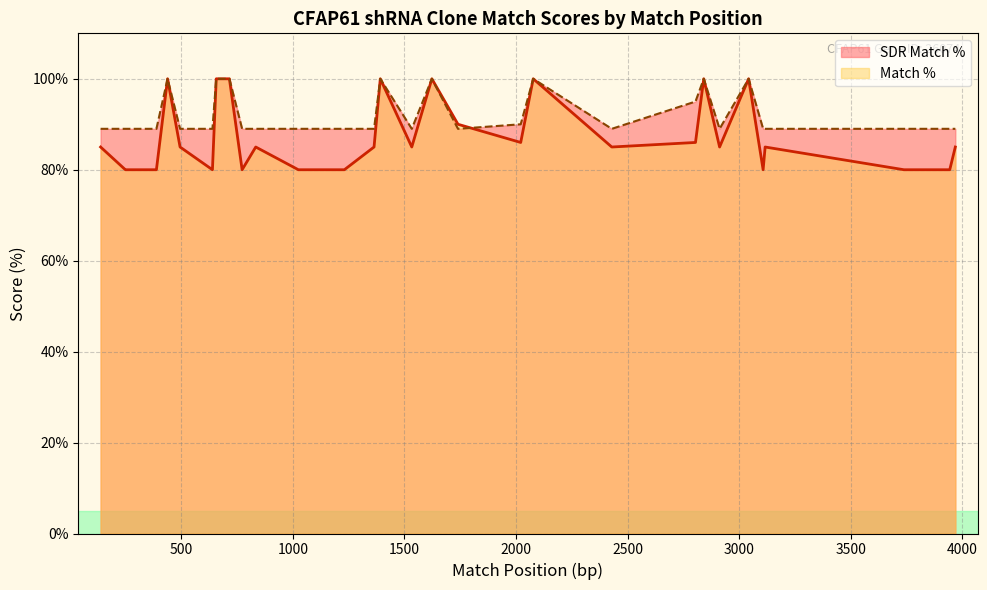

Is the value of Match % at TRCN0000136290 greater than the value of SDR Match % at TRCN0000275226?

No